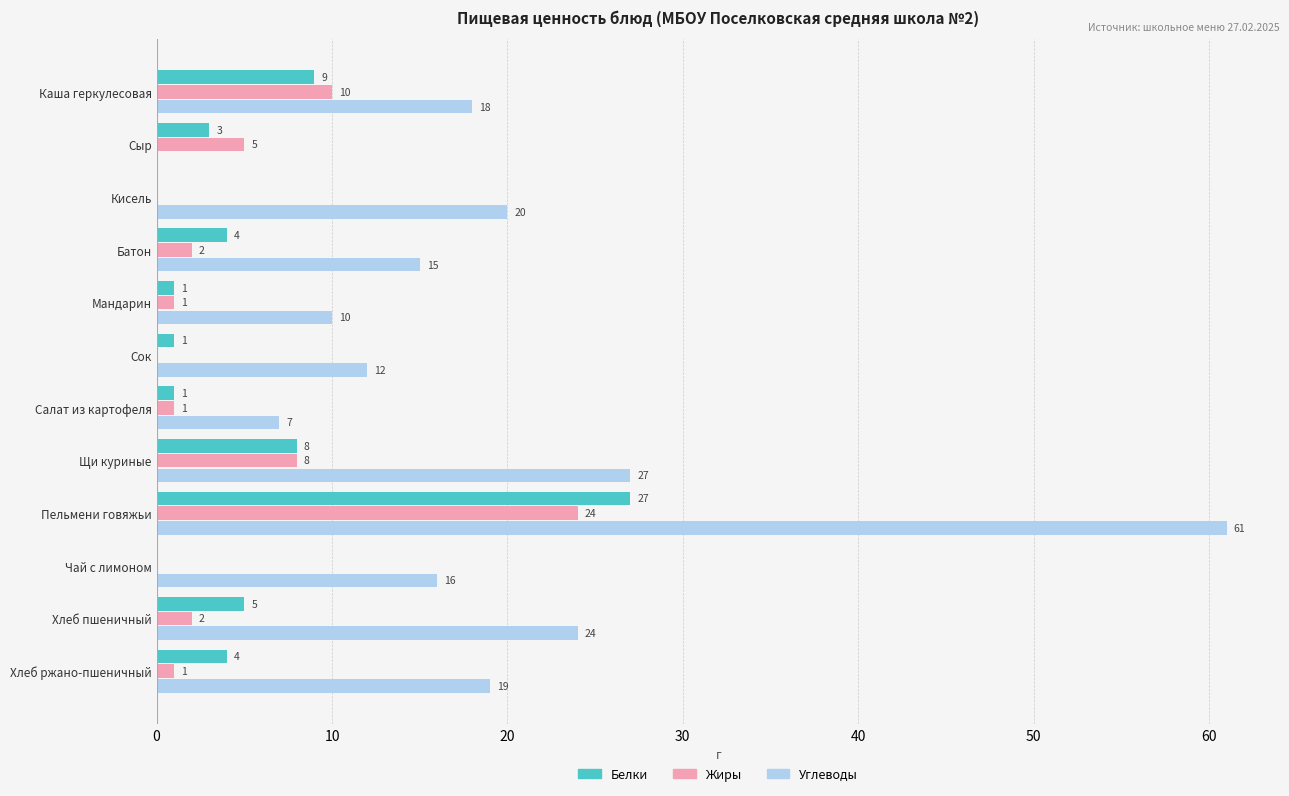

At which category does the chart reach its peak across all series?

Пельмени говяжьи